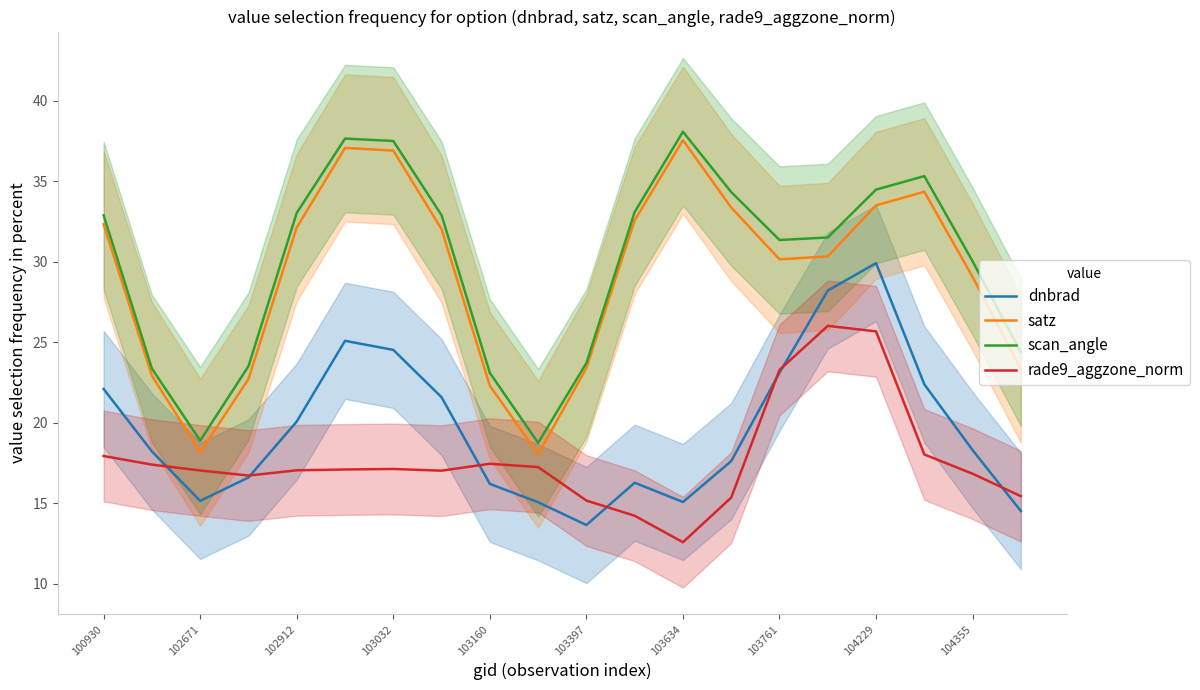

The value of dnbrad at 103761 is 23.1. True or false?

True